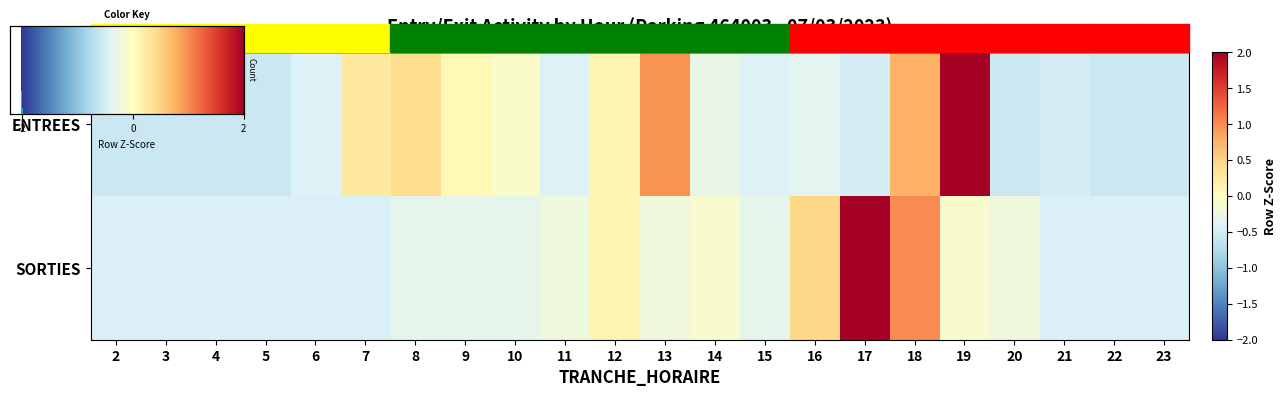

Which series has the largest total across all categories?

ENTREES